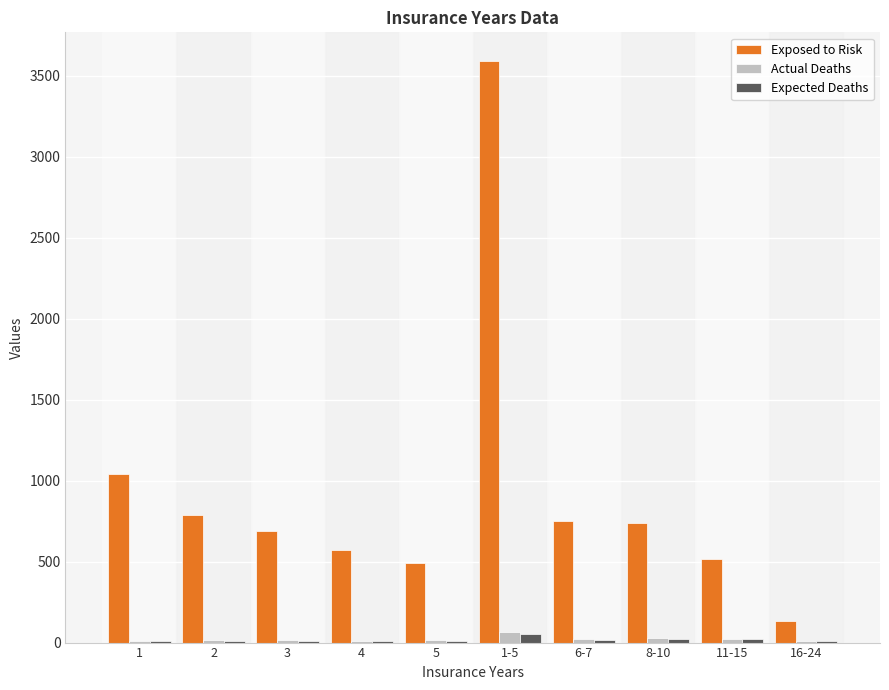

The value of Exposed to Risk at 5 is 493.0. True or false?

True